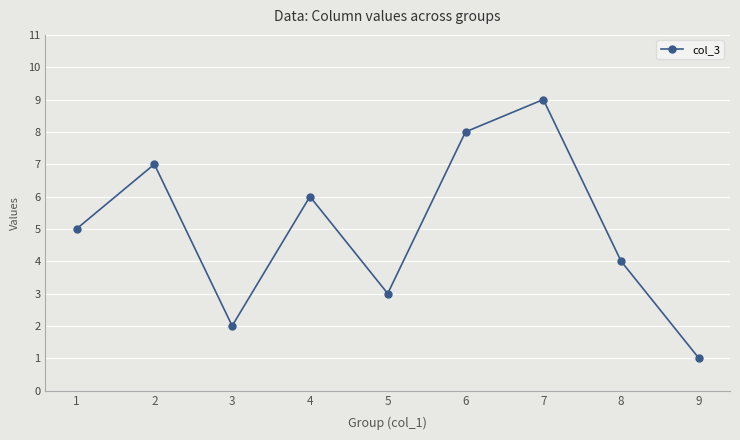

What is the minimum value shown in the chart?

1